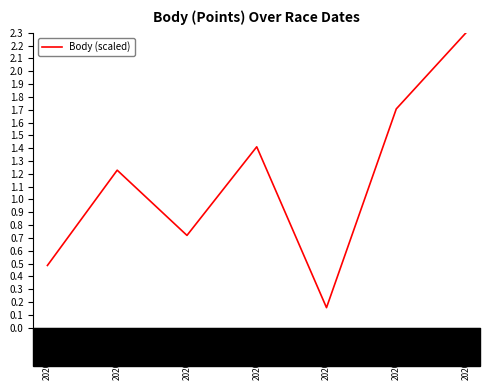

Which label corresponds to the smallest value in the chart?

2020-08-01